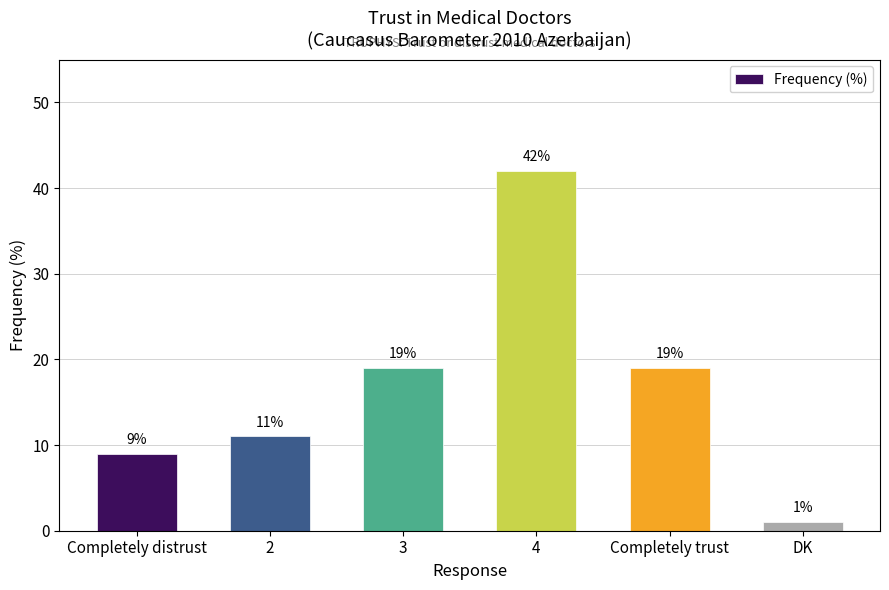

How many distinct data groups are displayed?

1